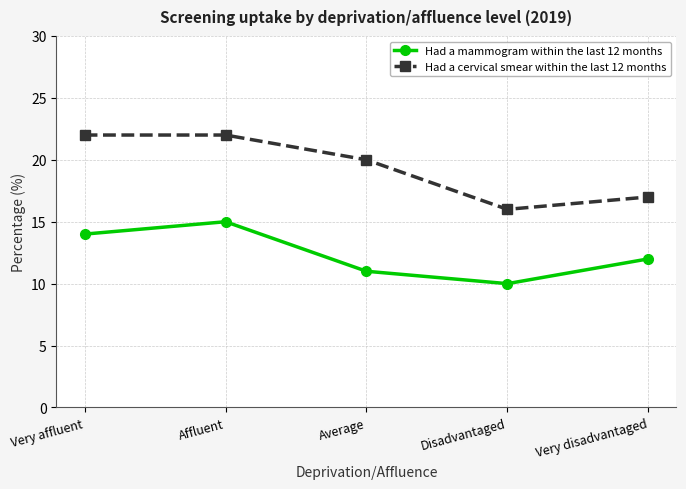

Is the value of Had a cervical smear within the last 12 months at Affluent greater than the value of Had a mammogram within the last 12 months at Disadvantaged?

Yes